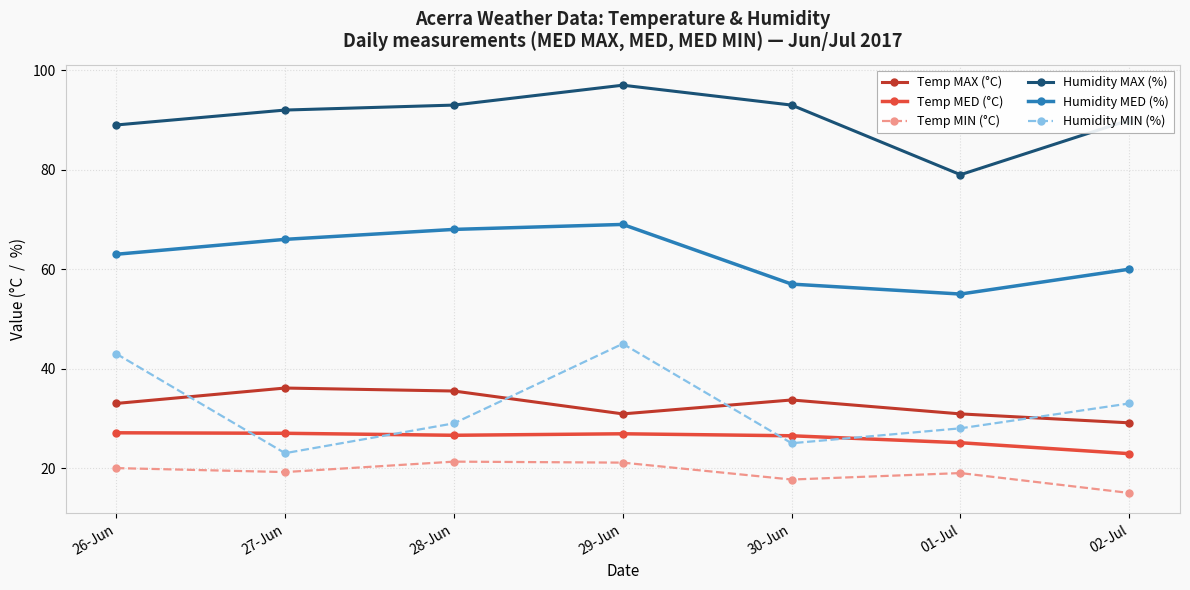

Which series changed the most between 28-Jun and 29-Jun?

Humidity MIN (%)